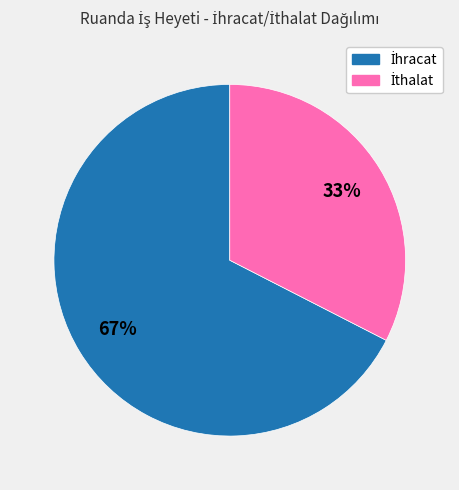

To the nearest percent, what is the average slice percentage?

50%